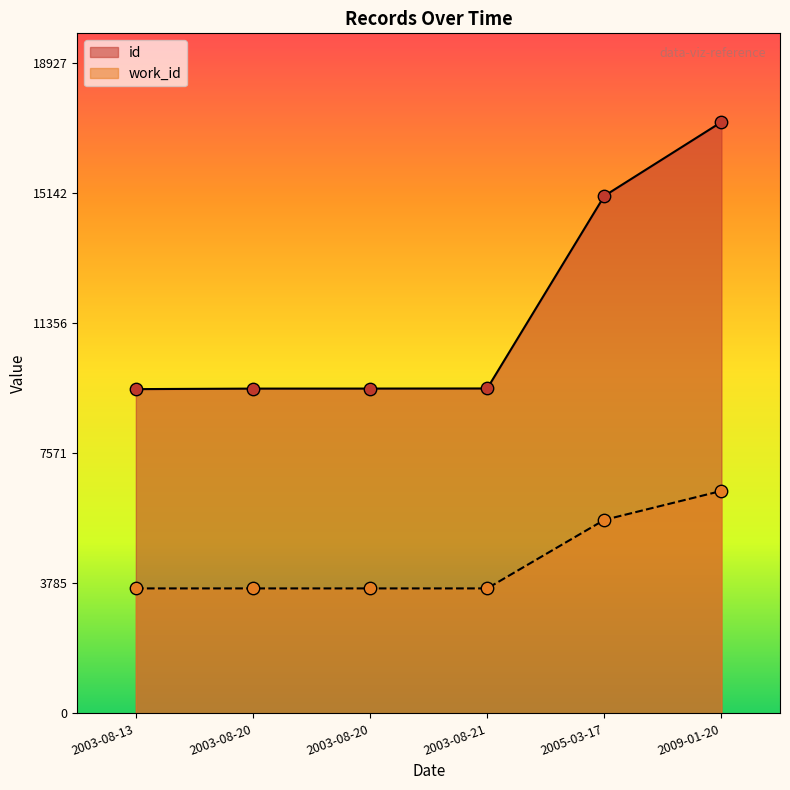

Which series reaches the maximum Y coordinate?

id